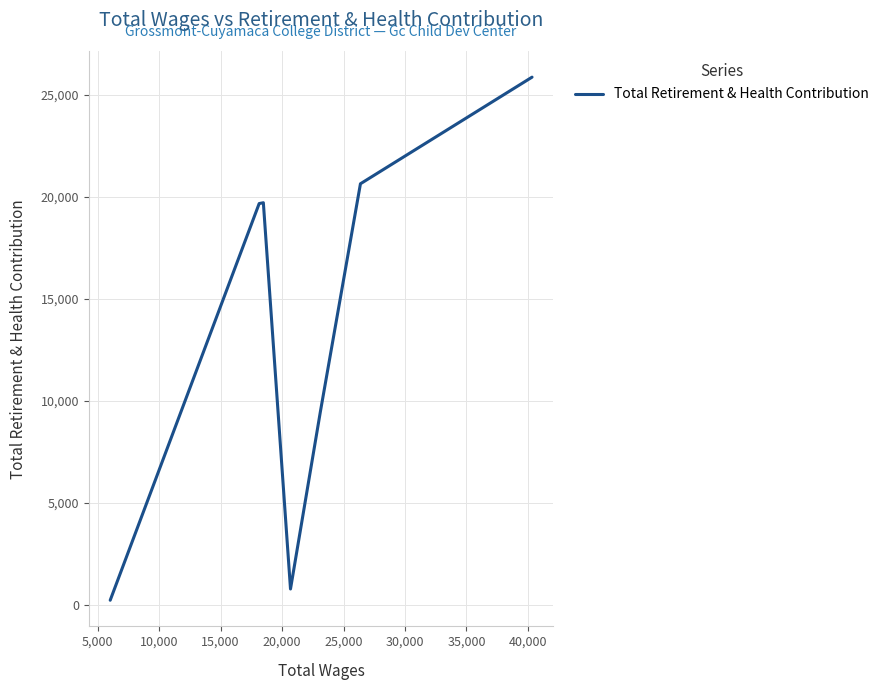

How many interior local peaks (higher than both neighbors) does the data have?

1